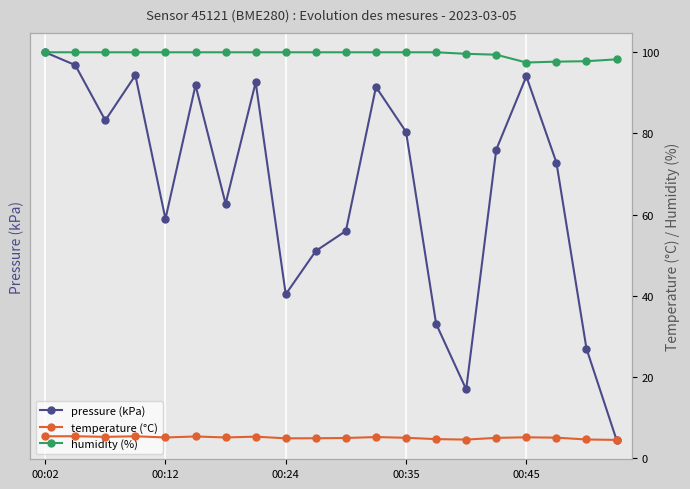

What is the spread (max minus min) of values at 11?

95.5